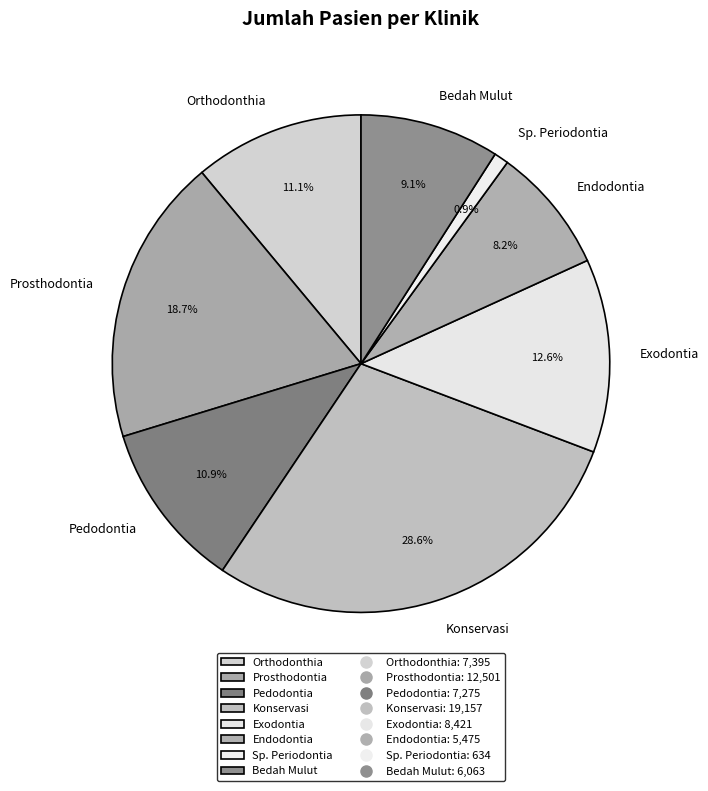

Count the number of slices in the pie.

8